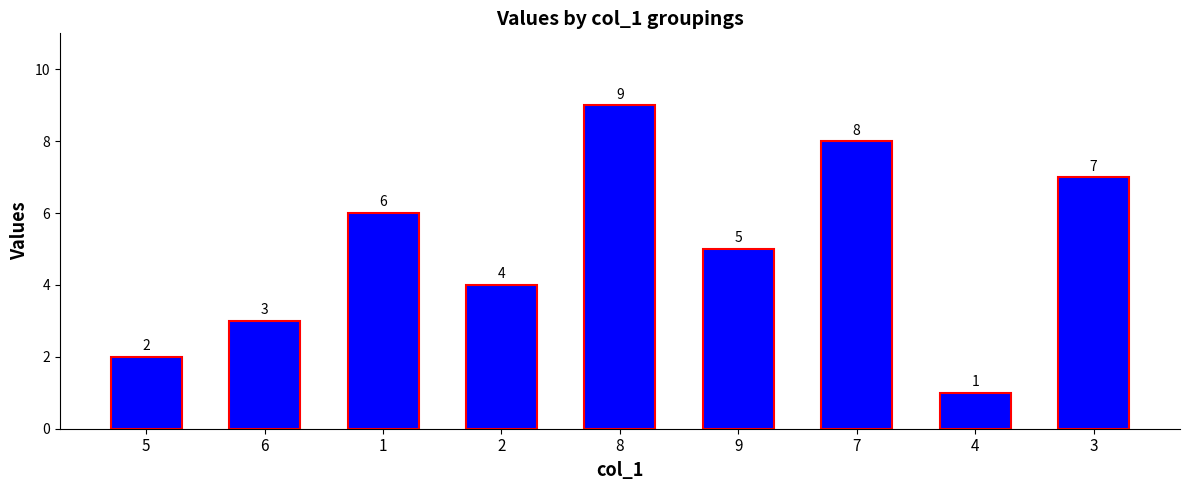

What is the sum of the values at 3 and 4?

8